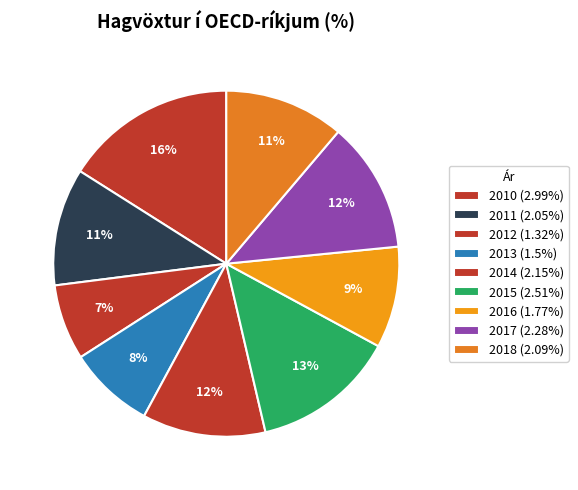

How many segments does this pie chart have?

9